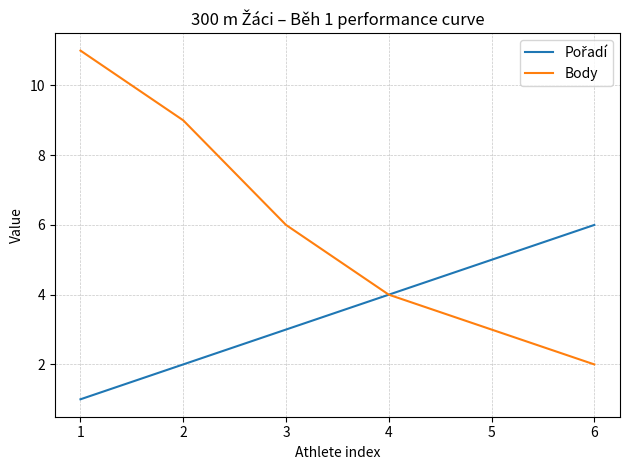

Which series changed the most between 1 and 6?

Body